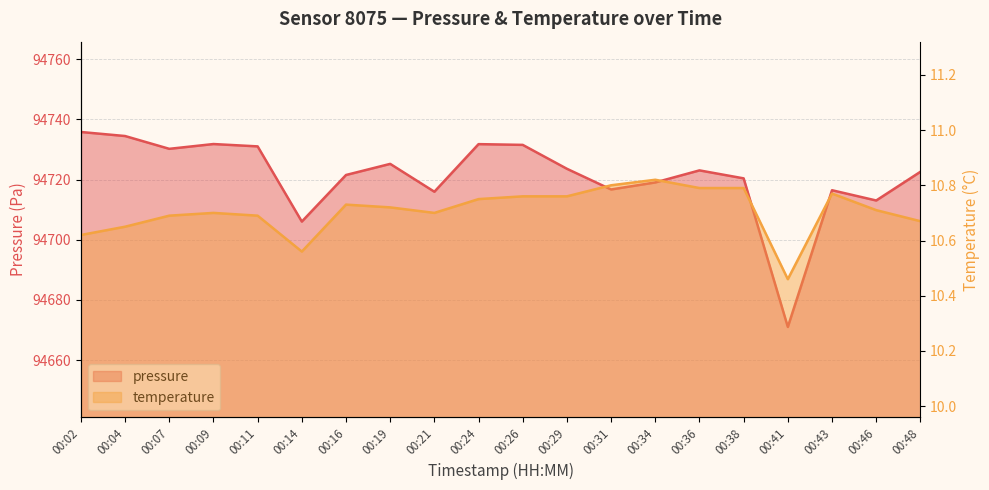

What is the lowest value of the pressure series?

94671.0